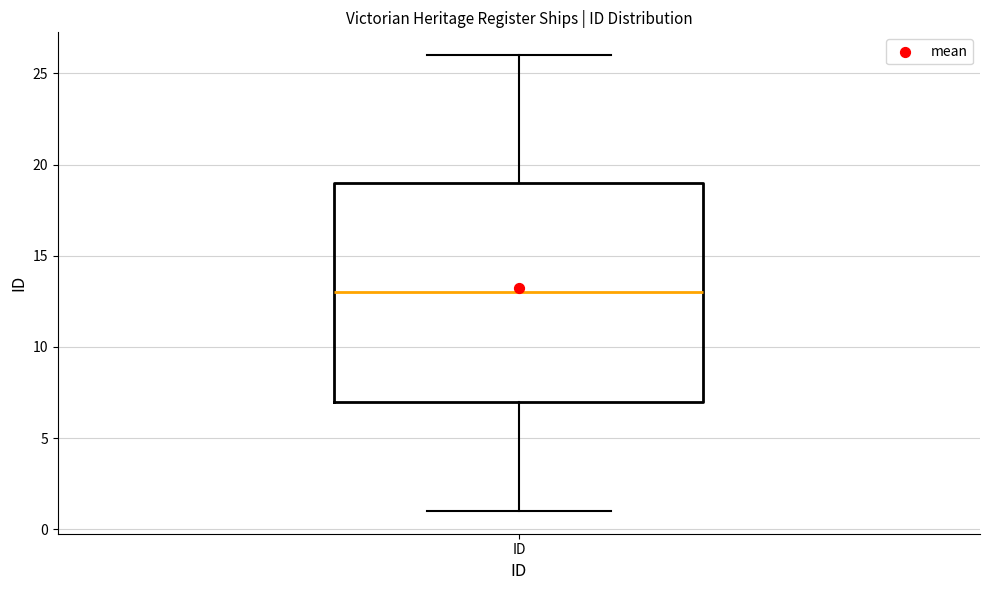

Where is the upper edge of the box for ID on the y-axis? The values are not printed on the chart, so give them approximately, as read against the axis.

19